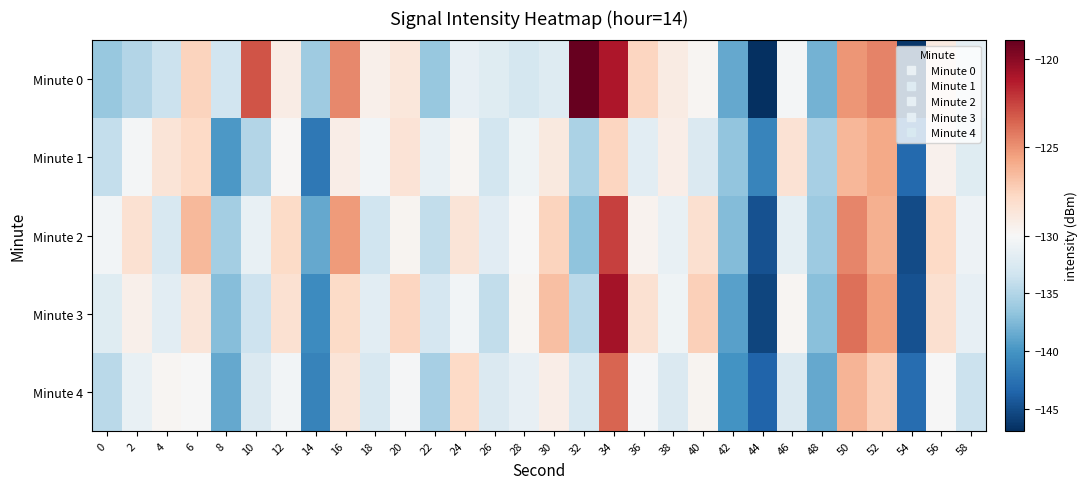

Reading left to right, what are all the values shown in this chart?

Minute 0: 0=-136.4	2=-135.0	4=-133.7	6=-127.6	8=-133.3	10=-123.0	12=-129.2	14=-136.1	16=-124.7	18=-129.4	20=-128.7	22=-136.4	24=-131.4	26=-132.0	28=-133.0	30=-132.2	32=-118.9	34=-121.1	36=-127.6	38=-129.1	40=-129.8	42=-138.7	44=-146.9	46=-130.3	48=-137.9	50=-125.1	52=-124.5	54=-146.4	56=-129.0	58=-131.6
Minute 1: 0=-134.0	2=-130.3	4=-128.6	6=-127.8	8=-139.7	10=-134.9	12=-129.9	14=-142.1	16=-129.3	18=-130.5	20=-128.5	22=-131.2	24=-129.8	26=-133.1	28=-130.7	30=-128.9	32=-135.4	34=-127.6	36=-131.8	38=-129.3	40=-132.5	42=-136.7	44=-141.2	46=-128.4	48=-135.6	50=-126.3	52=-125.8	54=-143.1	56=-129.5	58=-132.1
Minute 2: 0=-130.5	2=-128.3	4=-132.7	6=-126.4	8=-135.8	10=-131.2	12=-127.9	14=-138.6	16=-125.3	18=-133.4	20=-129.7	22=-134.2	24=-128.6	26=-131.9	28=-130.1	30=-127.5	32=-136.8	34=-122.4	36=-129.6	38=-131.3	40=-128.2	42=-137.4	44=-144.8	46=-131.7	48=-136.2	50=-124.6	52=-126.1	54=-145.2	56=-127.8	58=-130.9
Minute 3: 0=-132.1	2=-129.4	4=-131.8	6=-128.7	8=-137.2	10=-133.5	12=-128.3	14=-140.6	16=-127.9	18=-131.8	20=-127.6	22=-132.9	24=-130.4	26=-134.2	28=-129.8	30=-126.7	32=-134.5	34=-120.8	36=-128.3	38=-130.7	40=-127.4	42=-139.2	44=-145.6	46=-129.8	48=-137.1	50=-123.9	52=-125.5	54=-144.7	56=-128.2	58=-131.4
Minute 4: 0=-134.6	2=-131.2	4=-129.8	6=-130.1	8=-138.7	10=-132.4	12=-130.5	14=-141.3	16=-128.6	18=-132.7	20=-130.2	22=-135.6	24=-127.8	26=-132.5	28=-131.4	30=-129.3	32=-132.7	34=-123.6	36=-130.2	38=-132.4	40=-129.7	42=-140.1	44=-143.5	46=-132.4	48=-138.6	50=-126.2	52=-127.4	54=-142.9	56=-130.1	58=-133.7